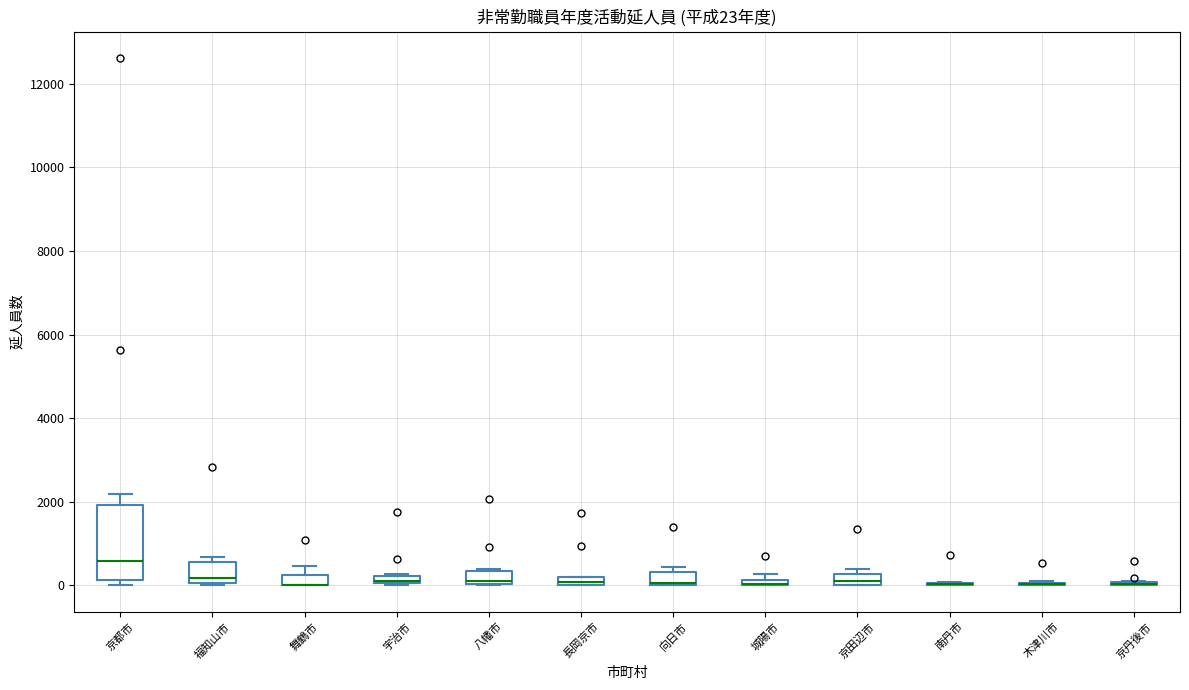

Comparing the boxes themselves (not the whiskers), which one is the tallest?

京都市